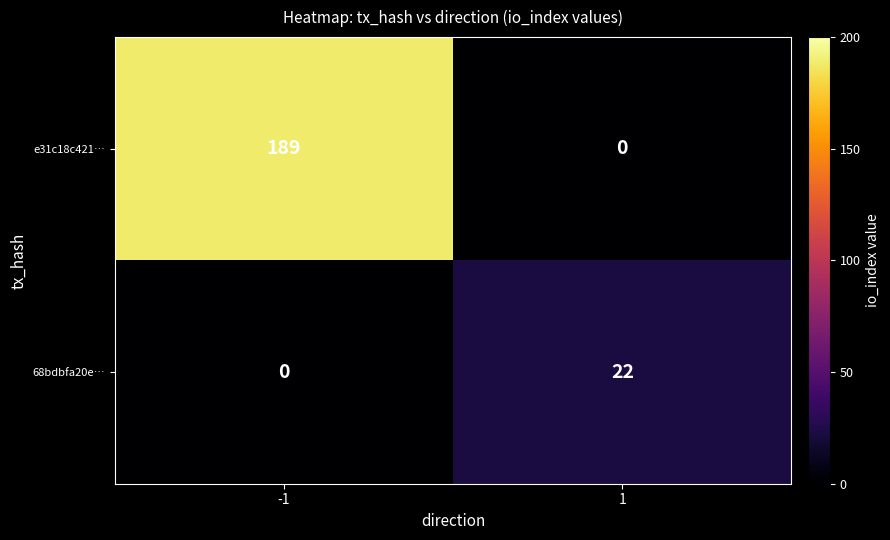

The value of e31c18c421… at 1 is 0. True or false?

True